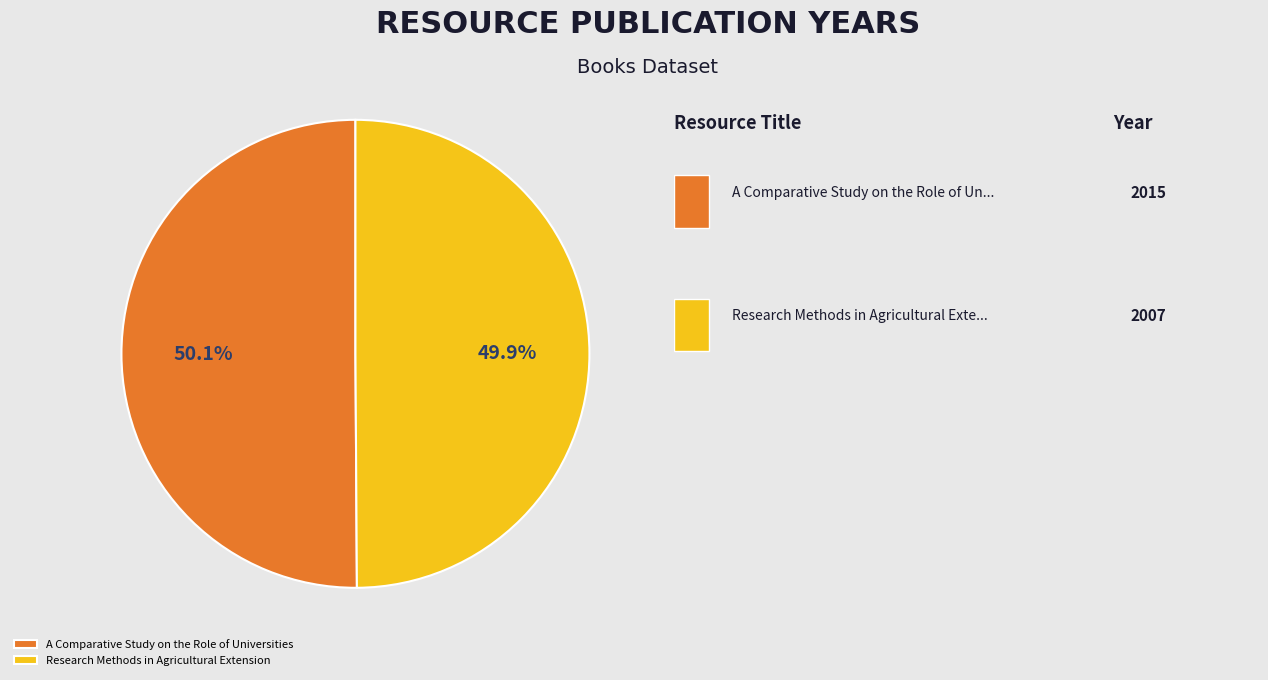

What percentage is the Research Methods in Agricultural Extension slice, to the nearest percent?

50%